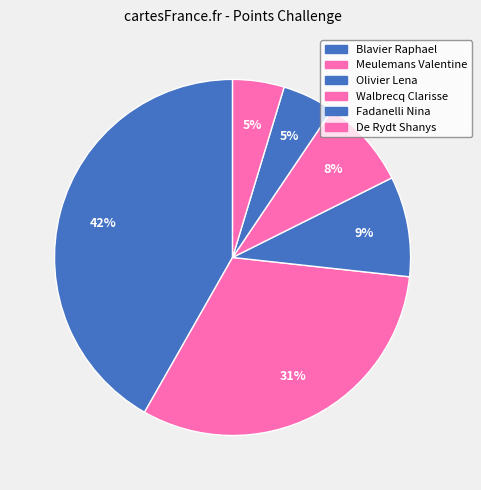

How many segments does this pie chart have?

6